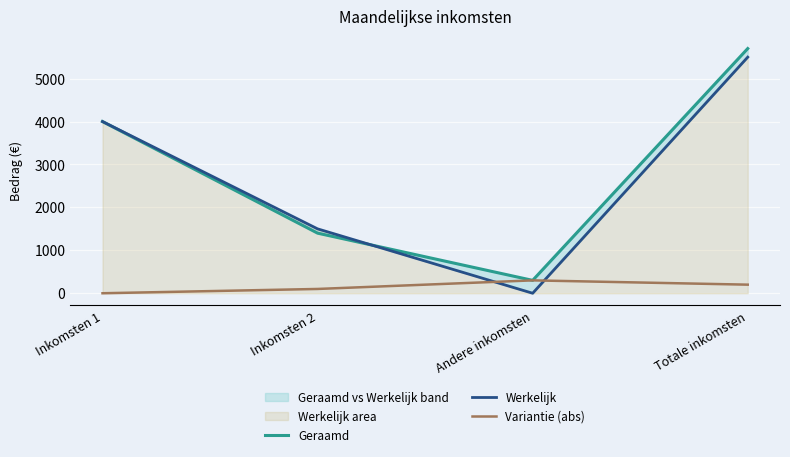

What position from the left is Inkomsten 1?

1